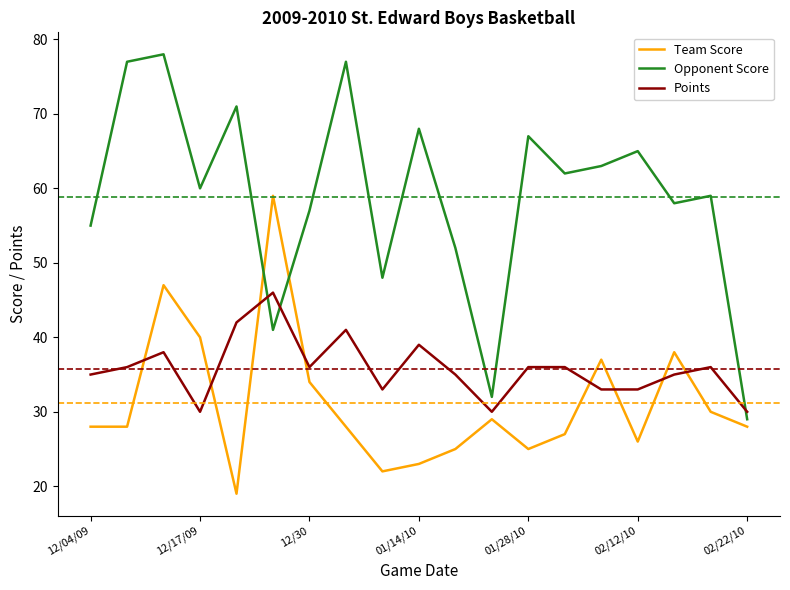

What is the minimum value shown in the chart?

19